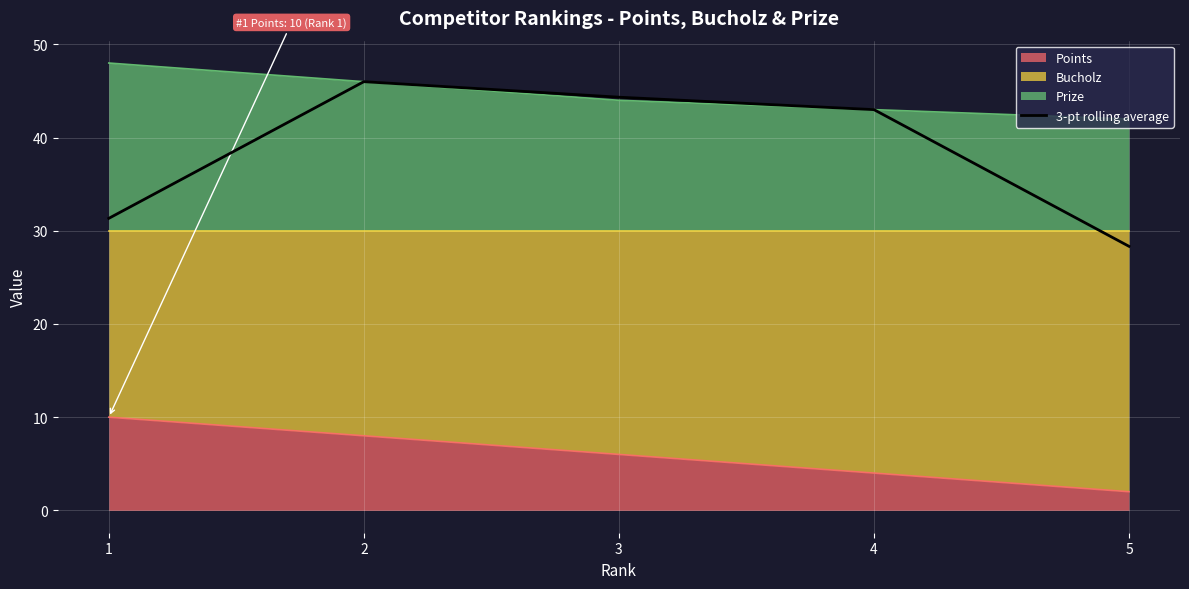

Reading left to right, what are all the values shown in this chart?

1=31.3	2=46.0	3=44.3	4=43.0	5=28.3